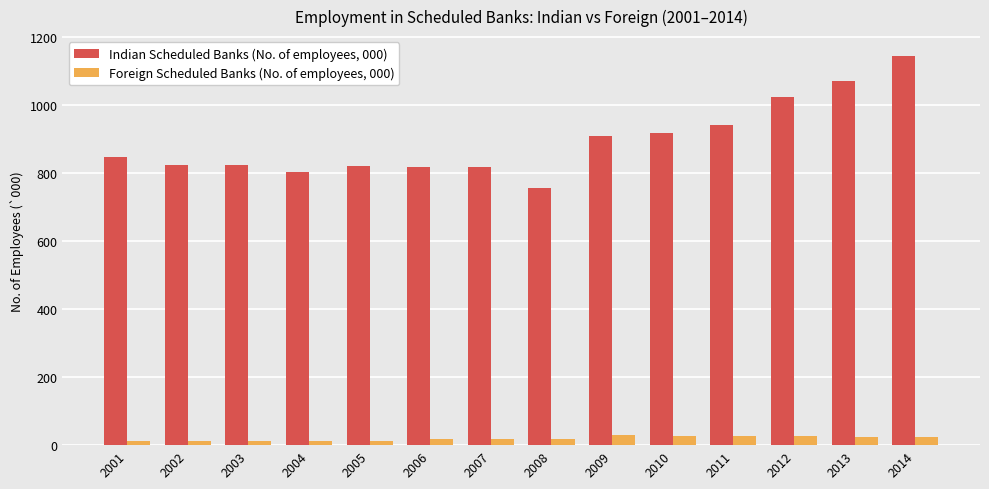

Rank the series by their average value, from highest to lowest.

Indian Scheduled Banks (No. of employees, 000), Foreign Scheduled Banks (No. of employees, 000)